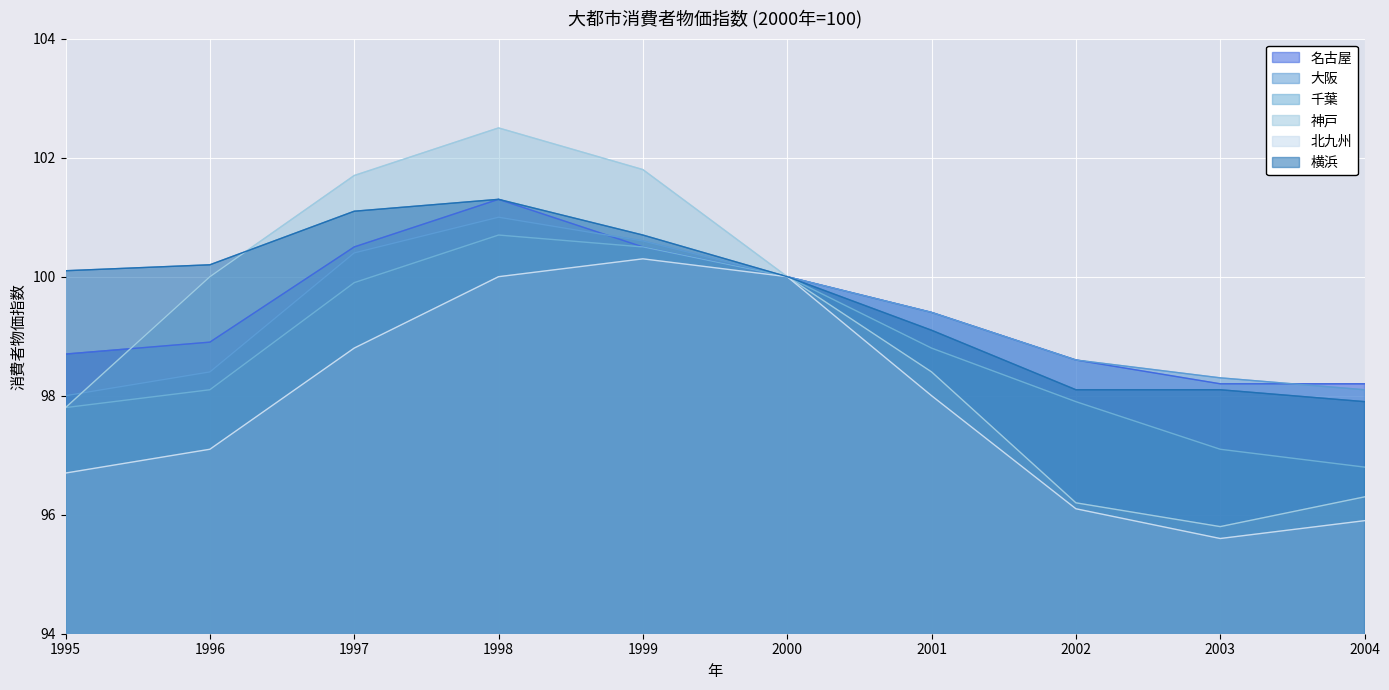

At which category is the sum across all series the highest?

1998